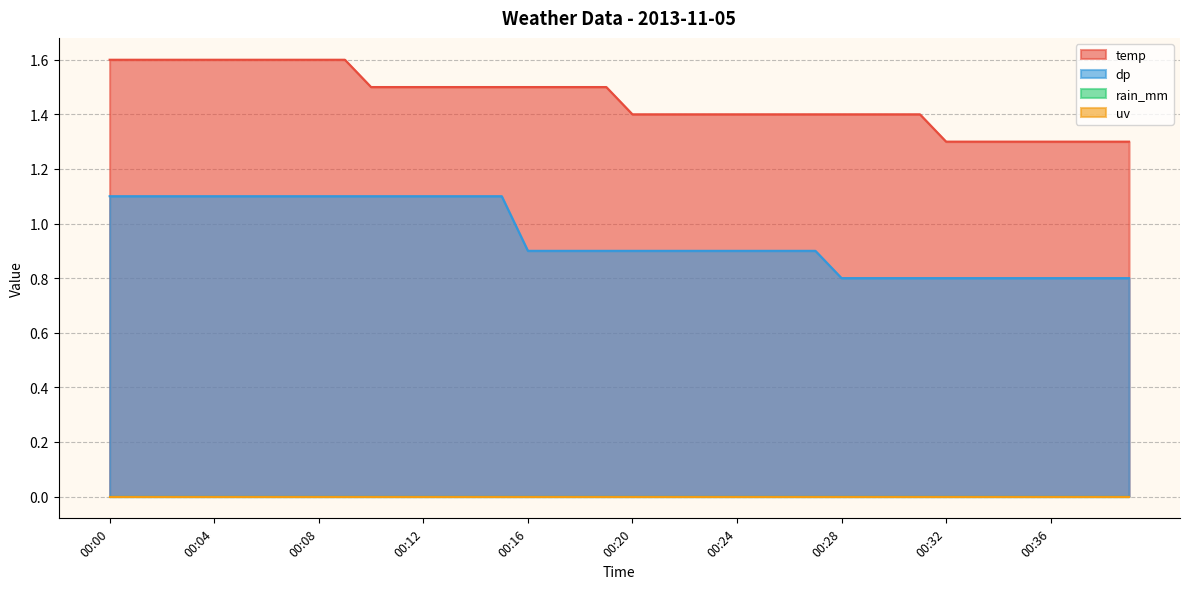

Rank the categories by temp value from highest to lowest.

00:00, 00:01, 00:02, 00:03, 00:04, 00:05, 00:06, 00:07, 00:08, 00:09, 00:10, 00:11, 00:12, 00:13, 00:14, 00:15, 00:16, 00:17, 00:18, 00:19, 00:20, 00:21, 00:22, 00:23, 00:24, 00:25, 00:26, 00:27, 00:28, 00:29, 00:30, 00:31, 00:32, 00:33, 00:34, 00:35, 00:36, 00:37, 00:38, 00:39